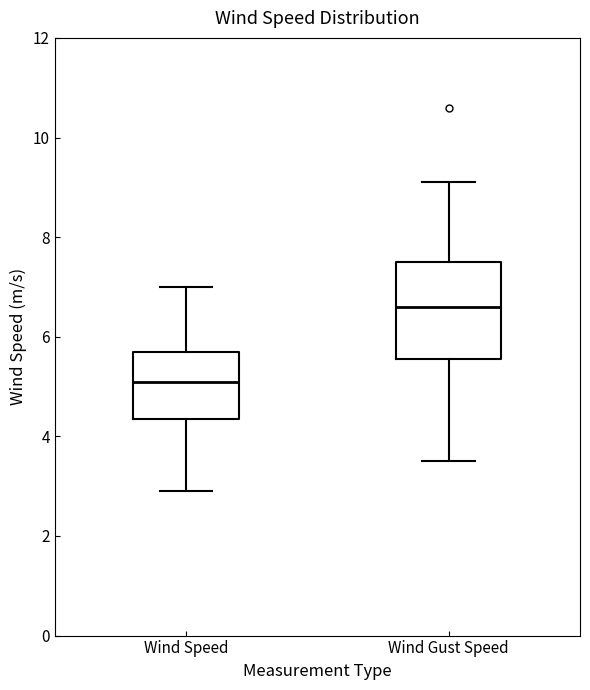

Where does the median line of the box for Wind Gust Speed sit on the y-axis? The values are not printed on the chart, so give them approximately, as read against the axis.

6.6